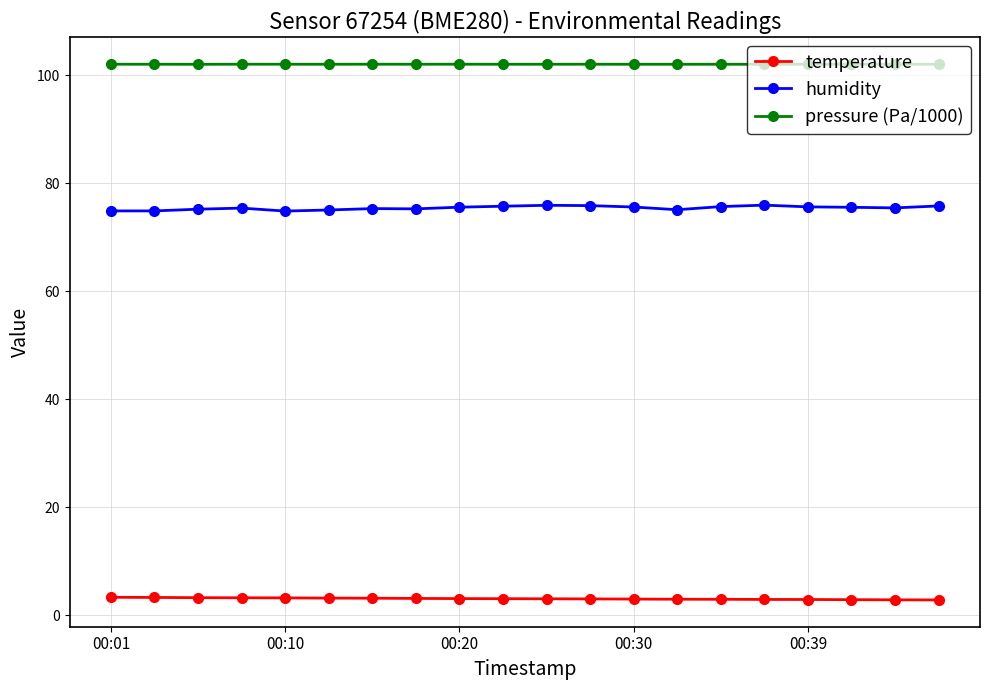

At how many categories does at least one series exceed 35?

20